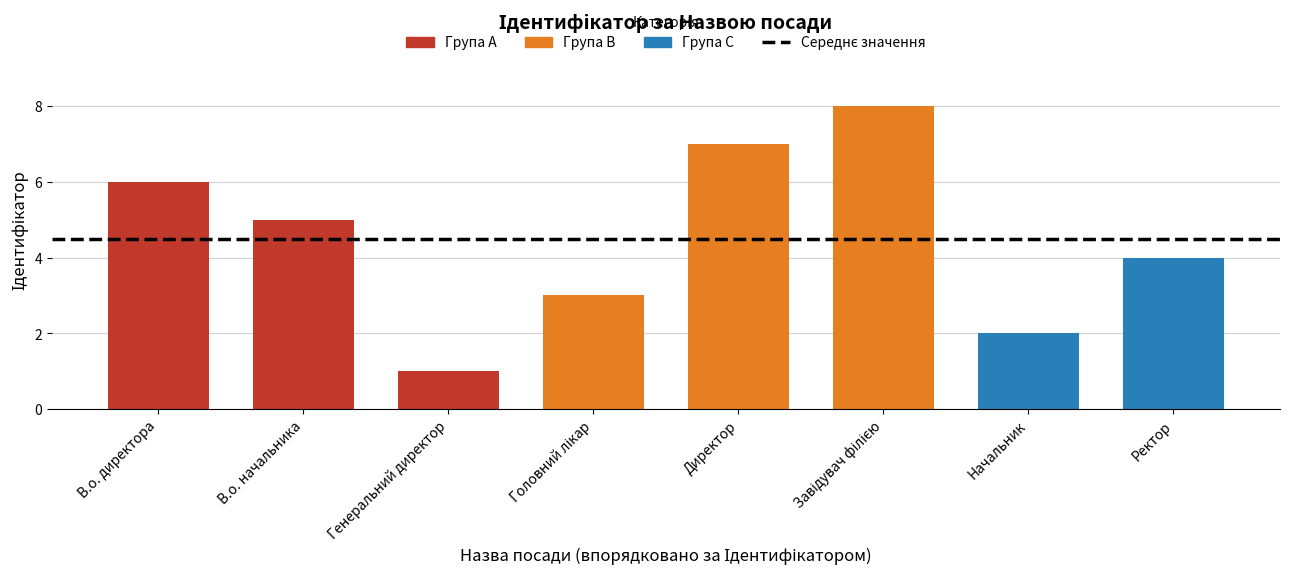

How many bars are there in total?

8